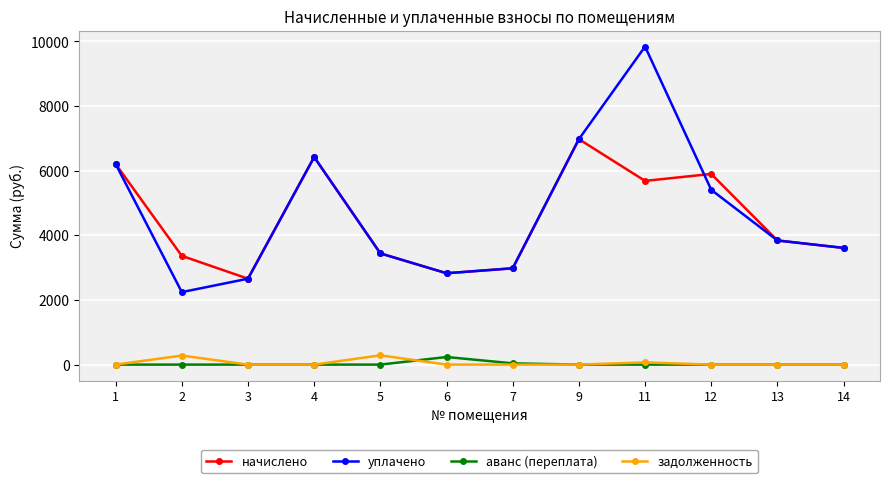

Does the chart display data point markers on the line(s)?

Yes